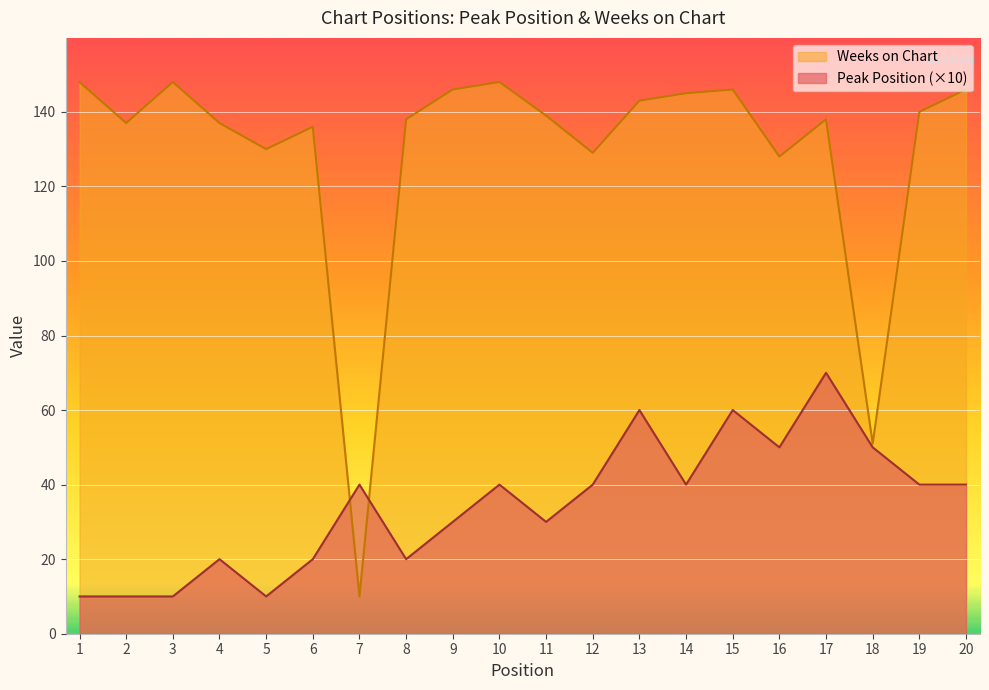

What is the difference between the highest and lowest values at 3?

138